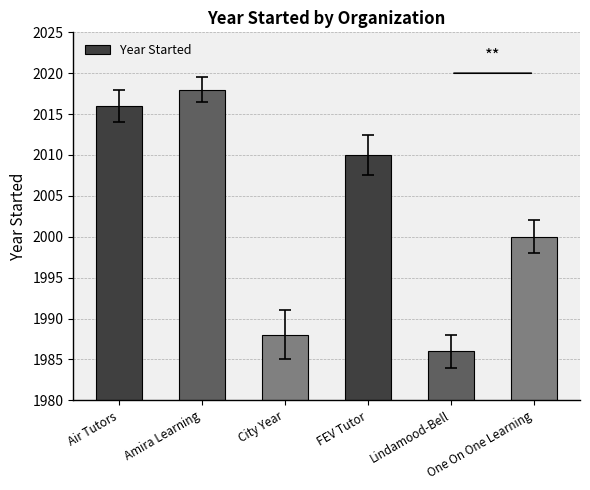

What is the label of the 1st bar from the left?

Air Tutors